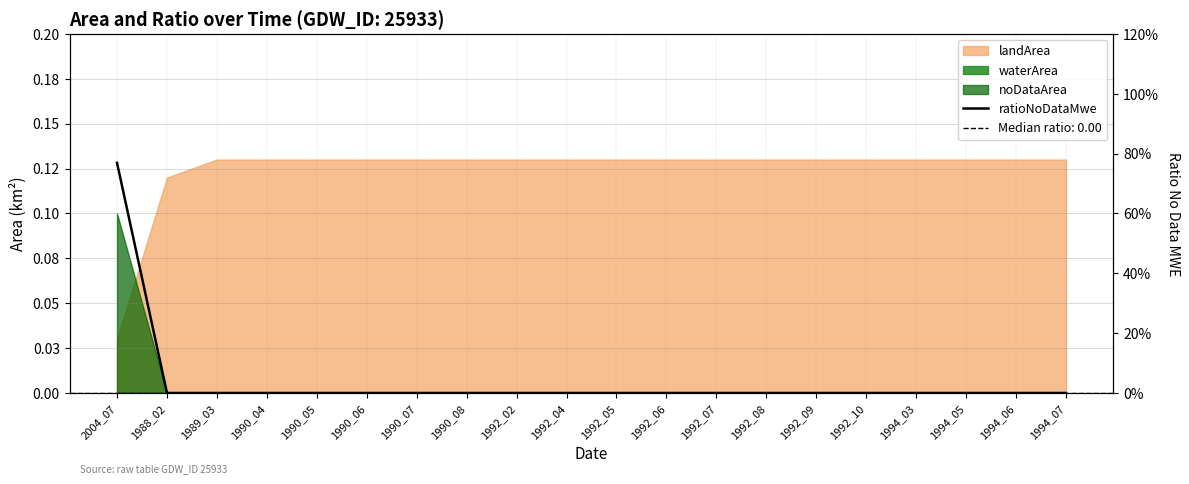

Reading left to right, transcribe all the data shown in this chart.

0.8	0.0	0.0	0.0	0.0	0.0	0.0	0.0	0.0	0.0	0.0	0.0	0.0	0.0	0.0	0.0	0.0	0.0	0.0	0.0